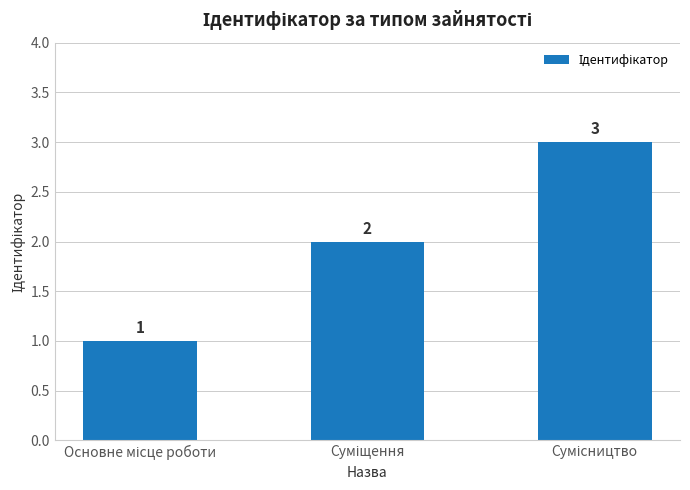

What is the greatest value displayed?

3